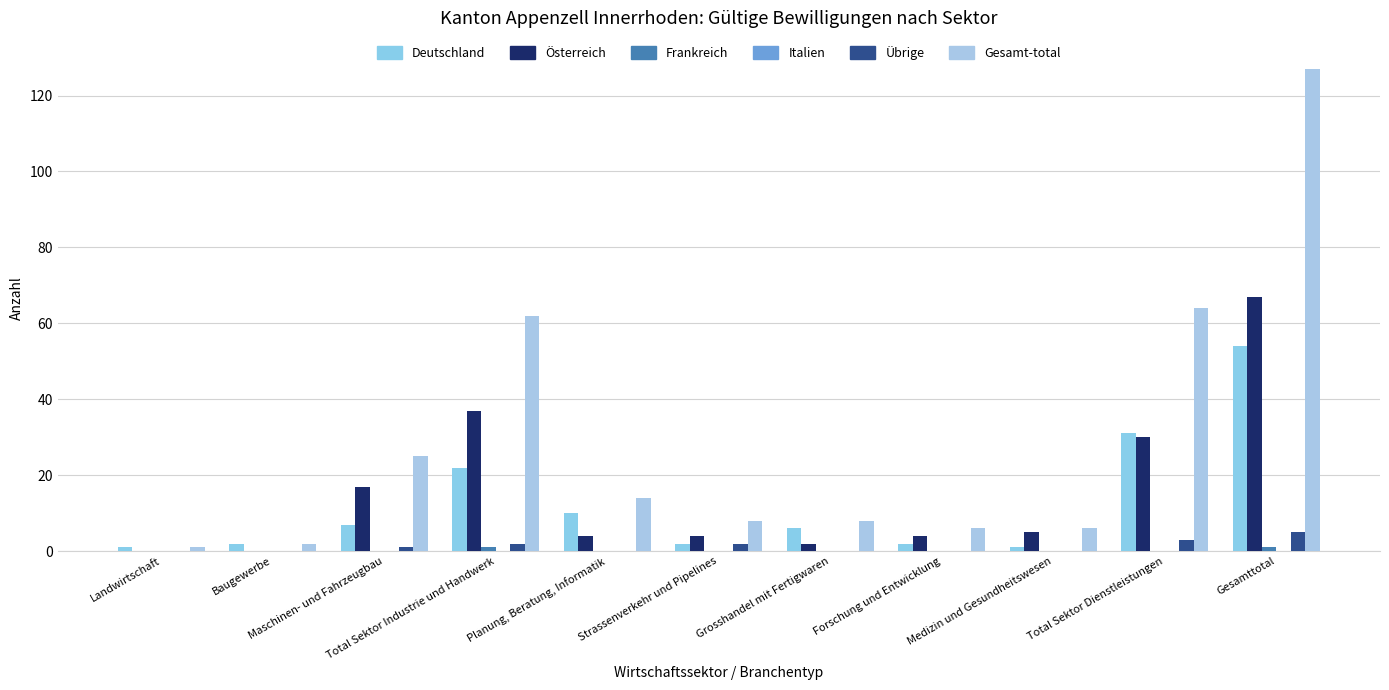

What is the sum of all Übrige values?

13